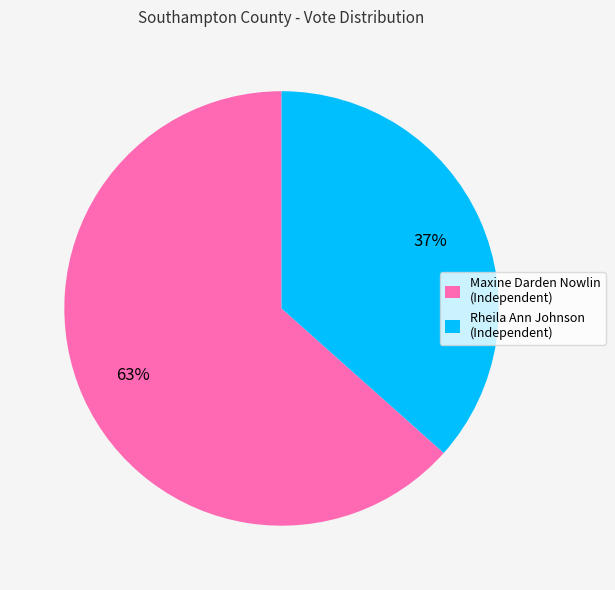

What percentage is the Rheila Ann Johnson slice, to the nearest percent?

37%